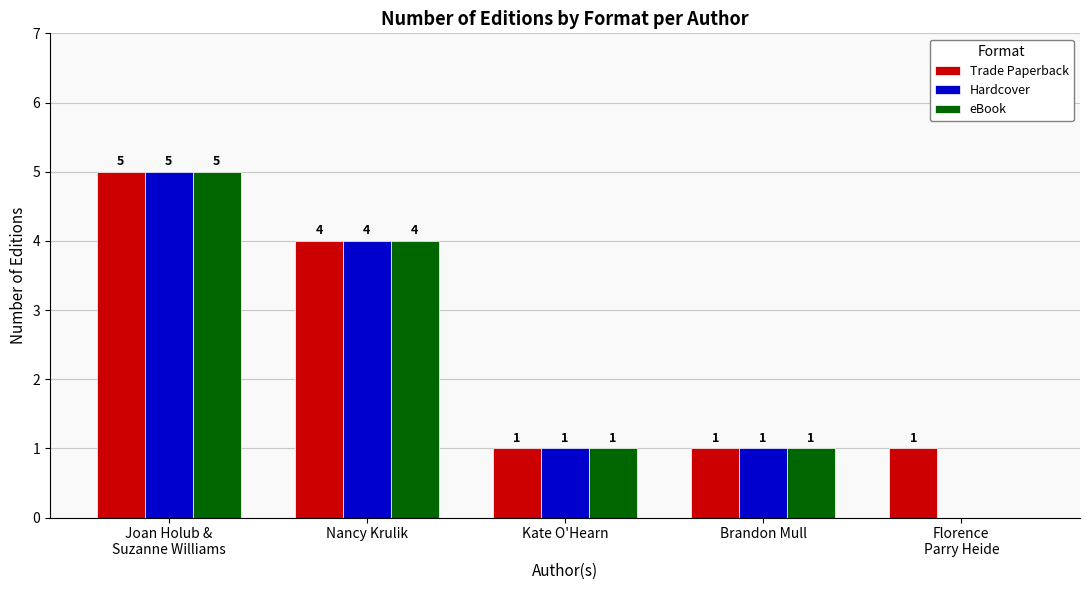

What are all the series names shown in the legend?

Trade Paperback, Hardcover, eBook